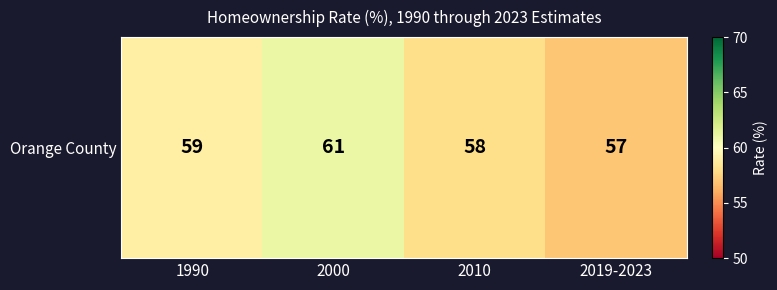

Between 2010 and 2000, which is larger?

2000